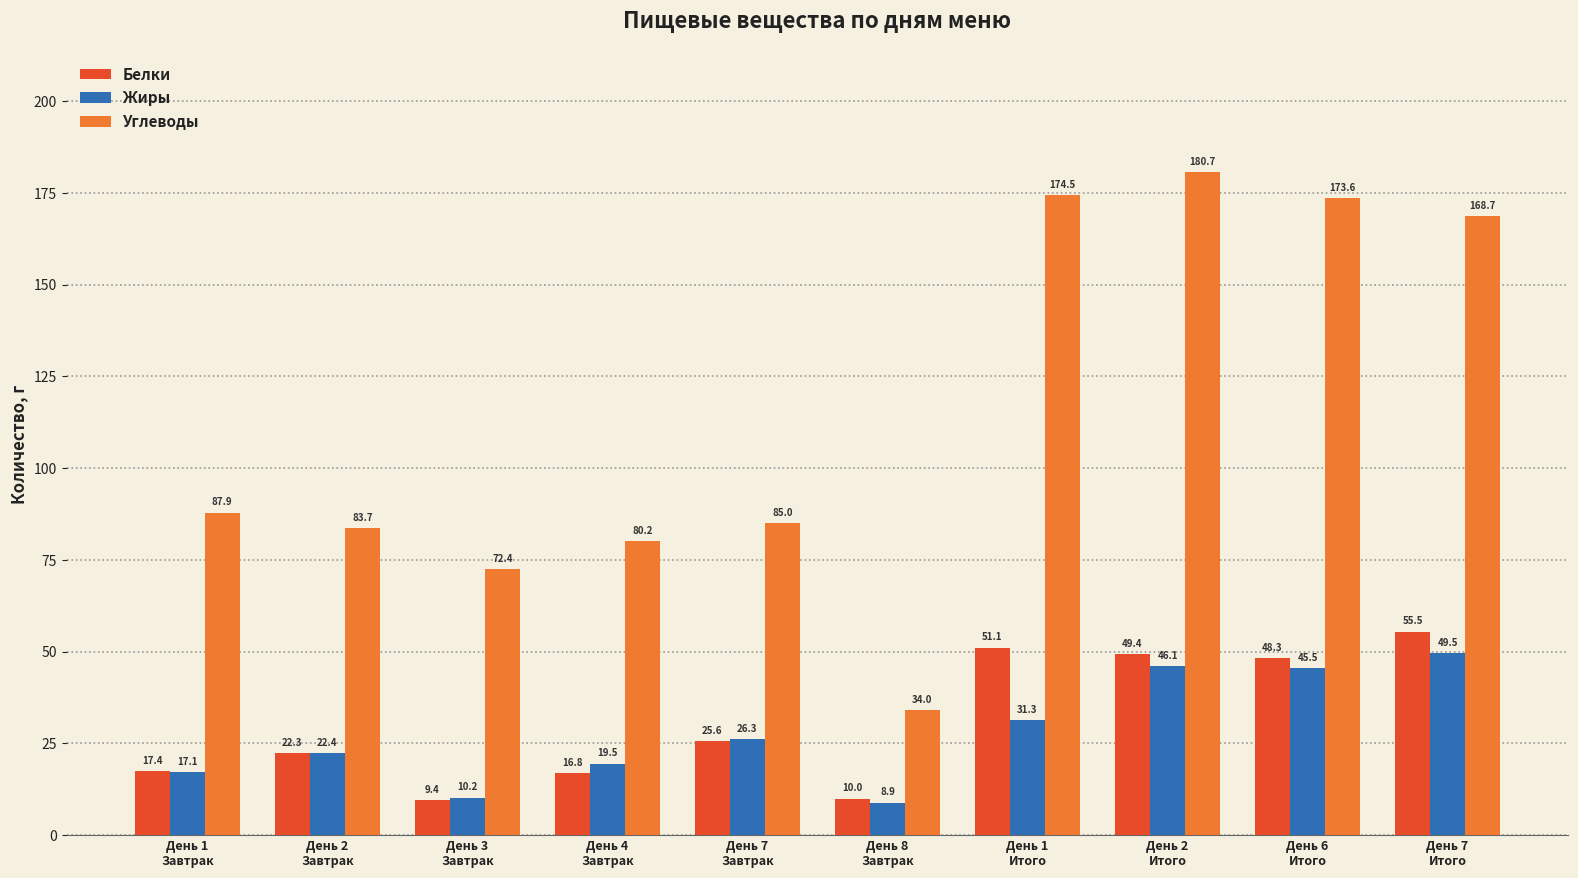

At which label does Жиры first exceed 26?

День 7
Завтрак